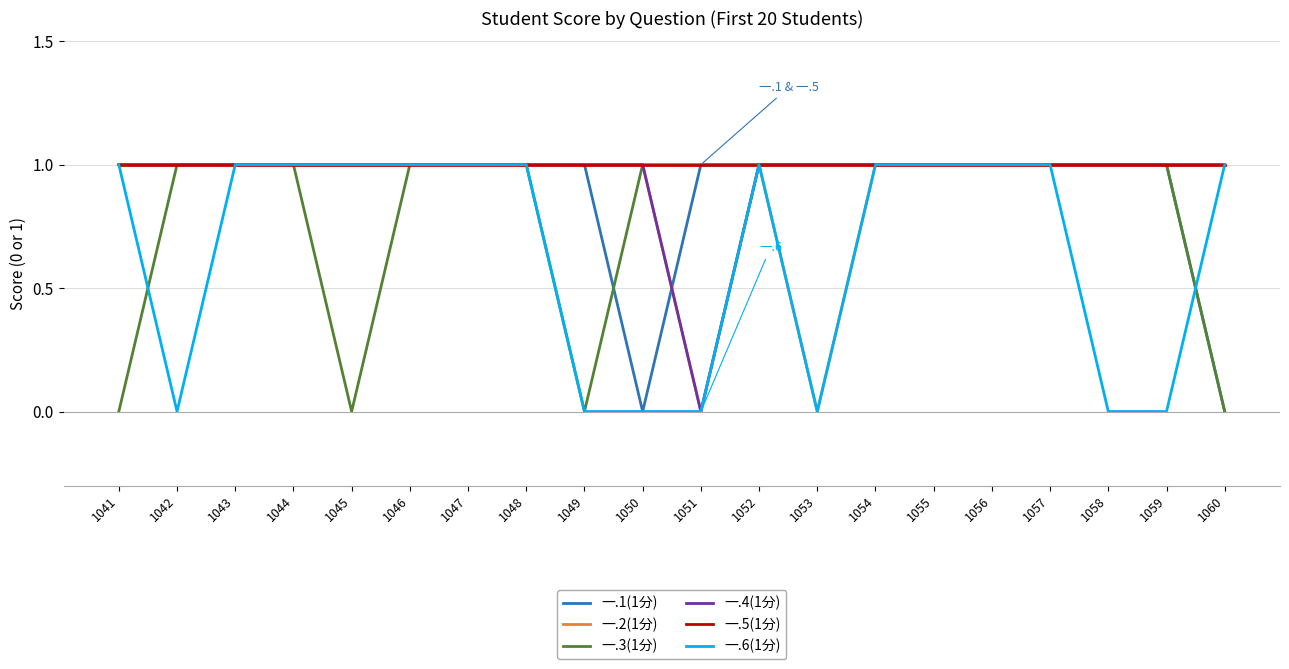

What is the approximate value of 一.1(1分) at 1042?

1